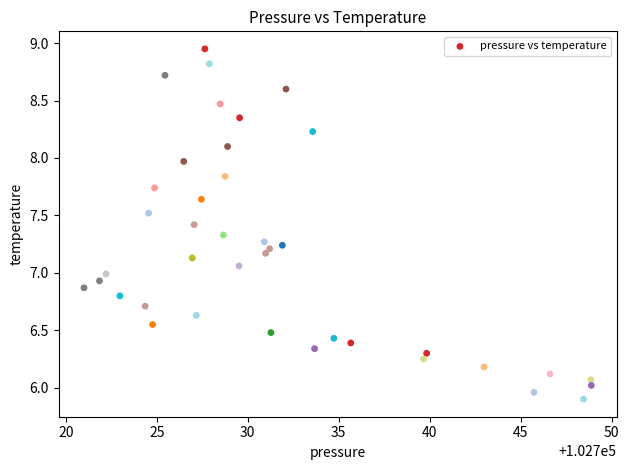

What is the range of X values (max minus min)?

27.9